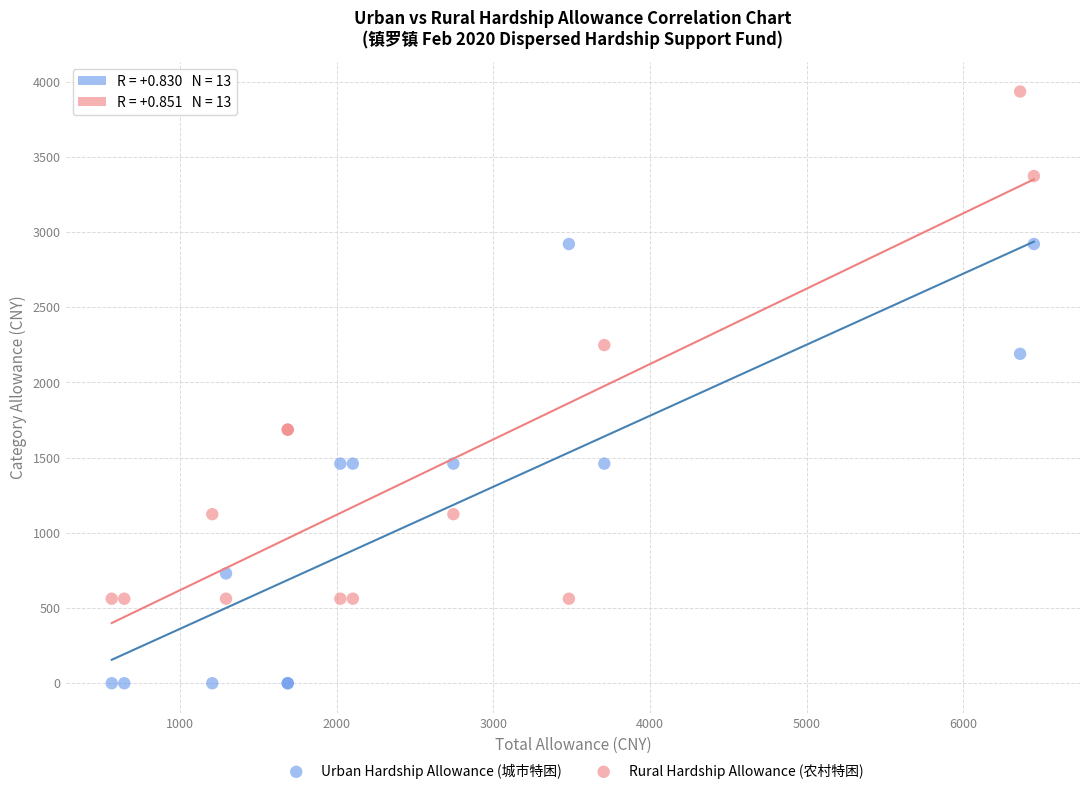

Which series reaches the minimum Y coordinate?

Urban Hardship Allowance (城市特困)